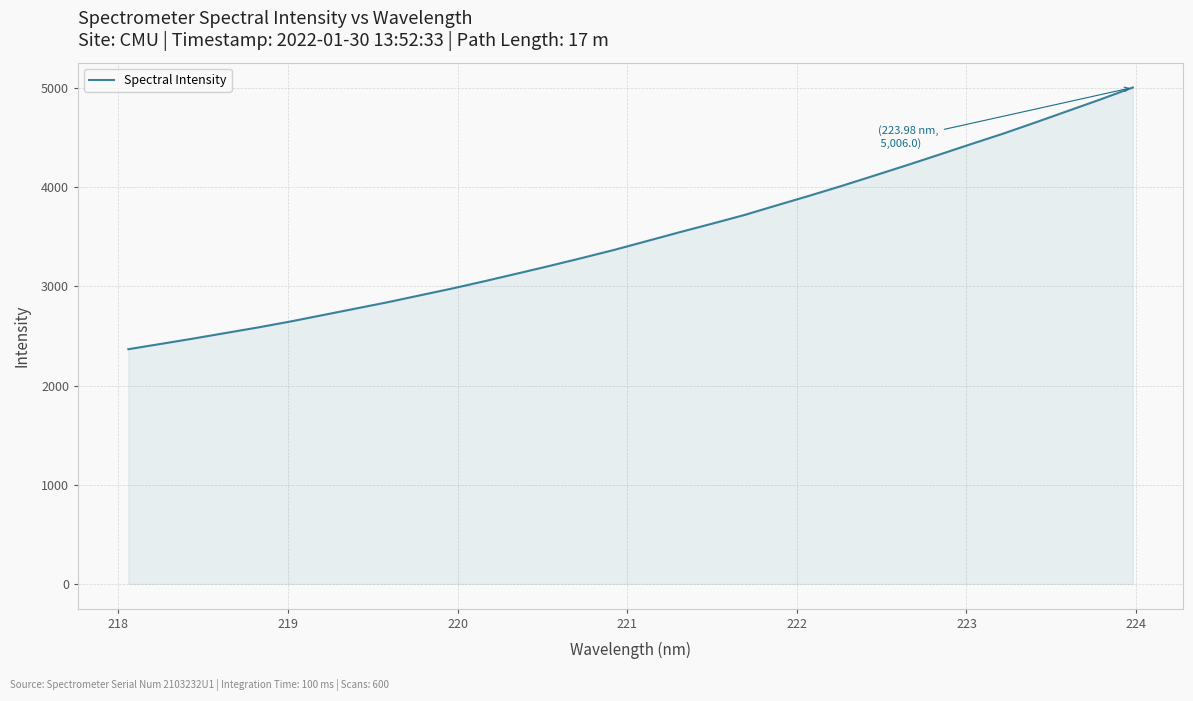

How many series are shown in this chart?

1